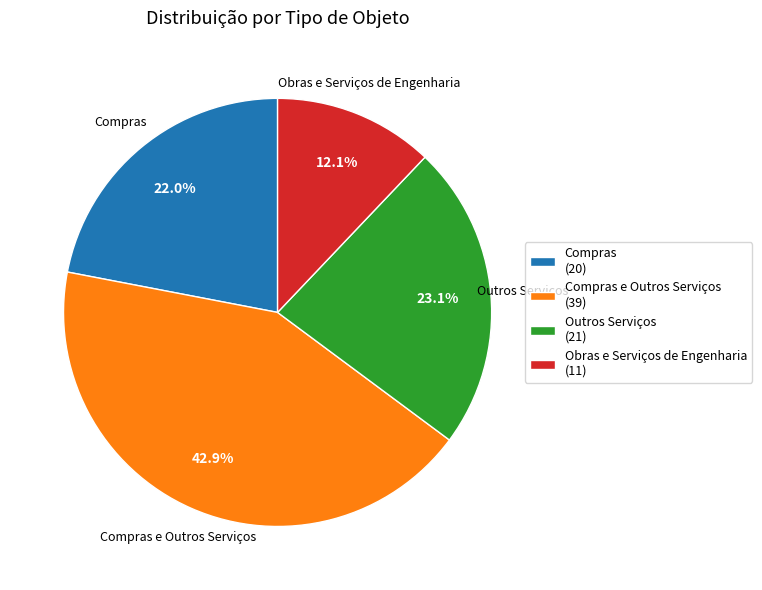

Which category has the smallest portion of the pie?

Obras e Serviços de Engenharia (11)